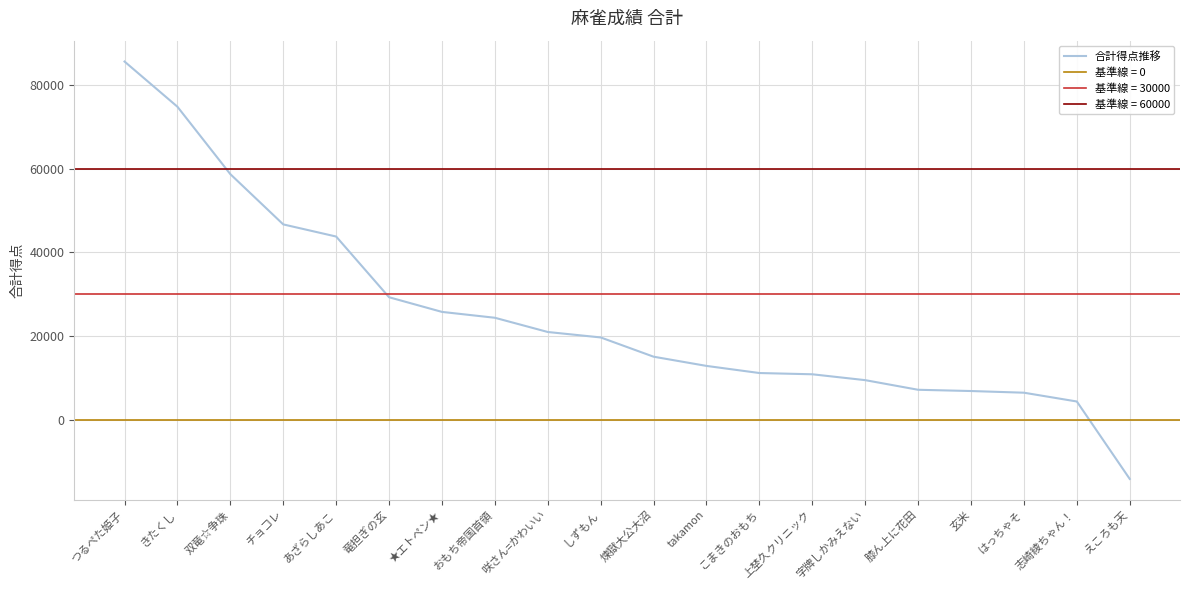

What is the difference between the values at えころも天 and こまきのおもち?

25300